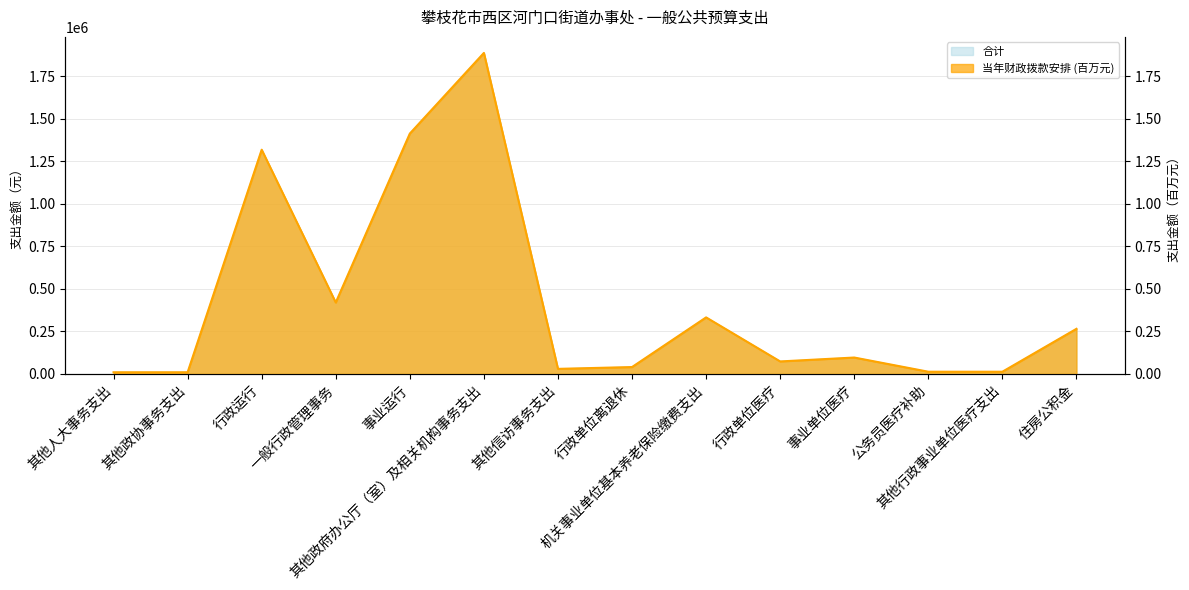

Count the number of categories in the chart.

14